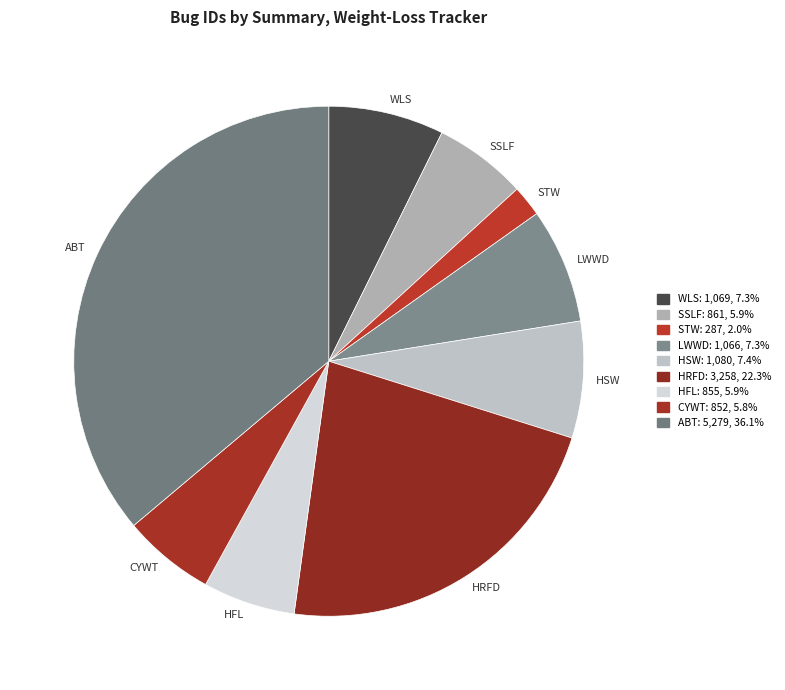

Count the number of slices in the pie.

9